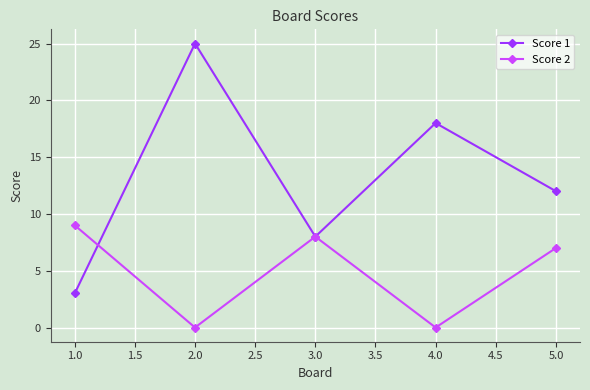

What is the maximum value shown in the chart?

25